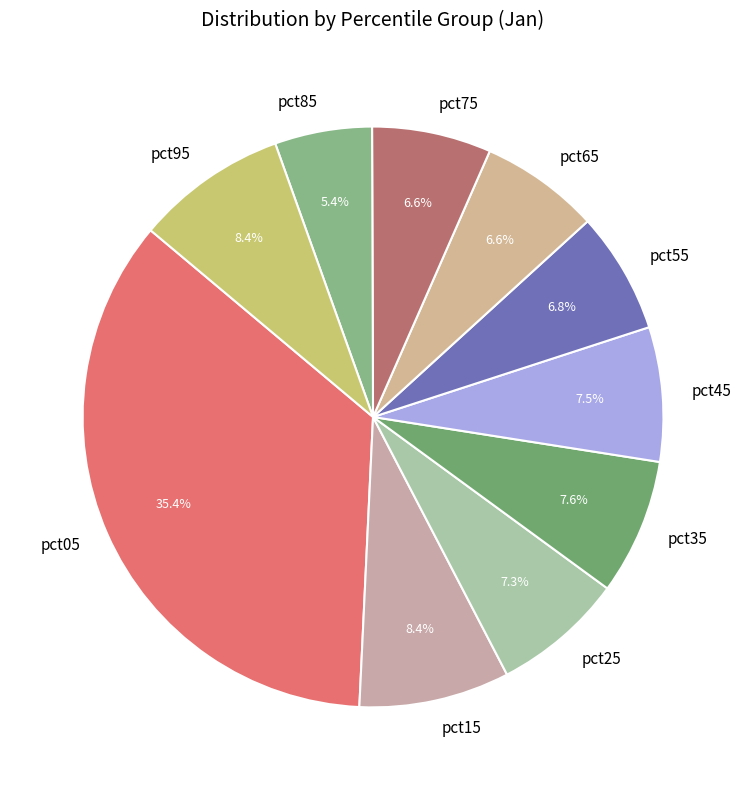

Which slice is the largest?

pct05